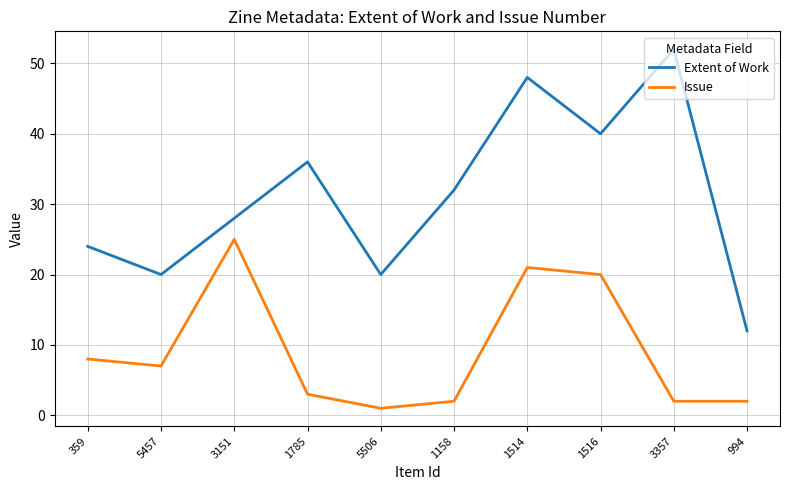

True or false: Extent of Work and Issue intersect in this chart.

False